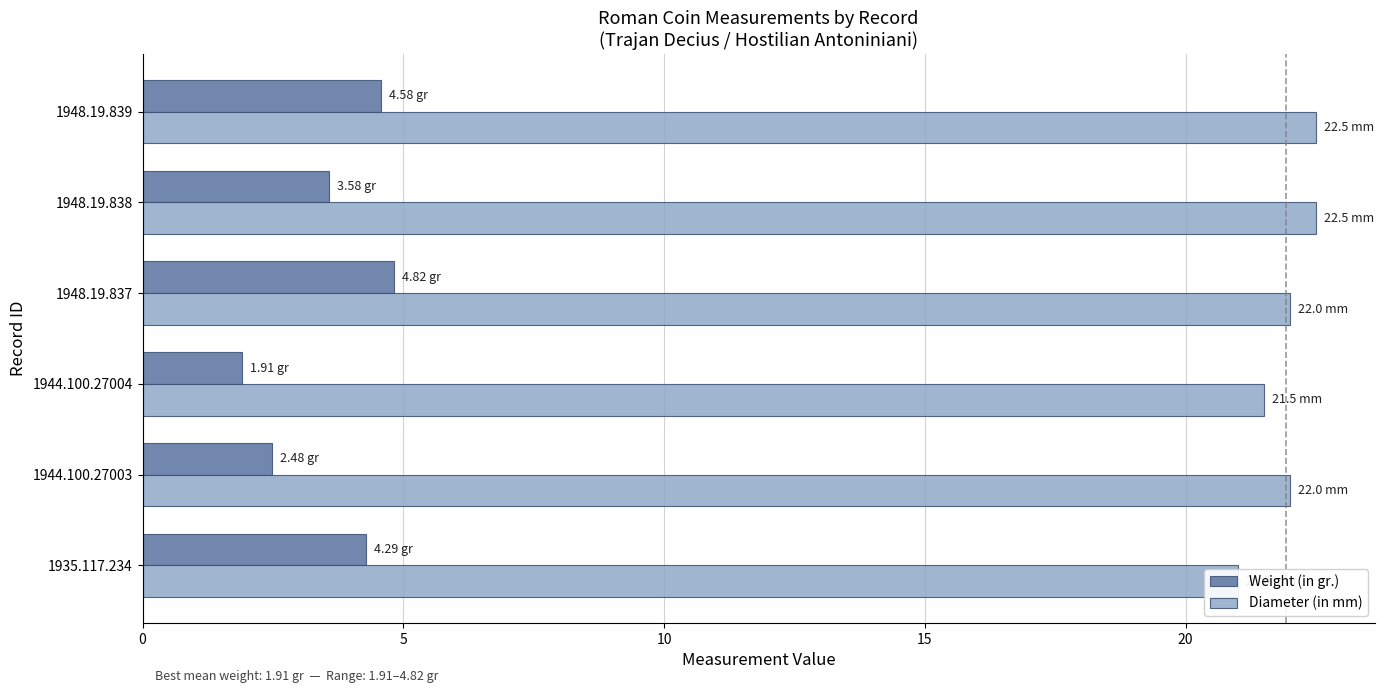

Rank the series by their maximum value, from highest to lowest.

Diameter (in mm), Weight (in gr.)